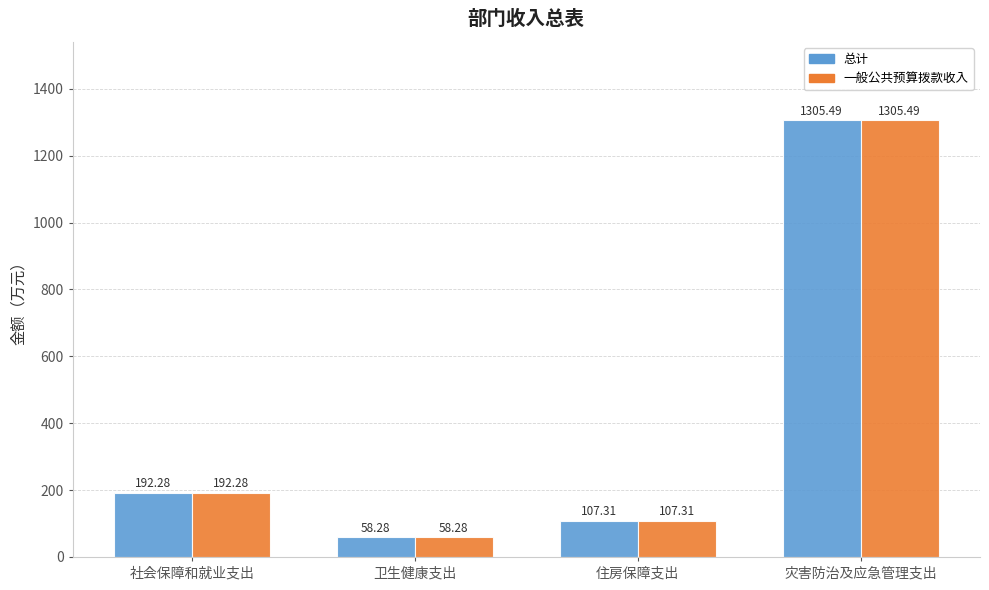

What is the average value of the 总计 series?

415.8